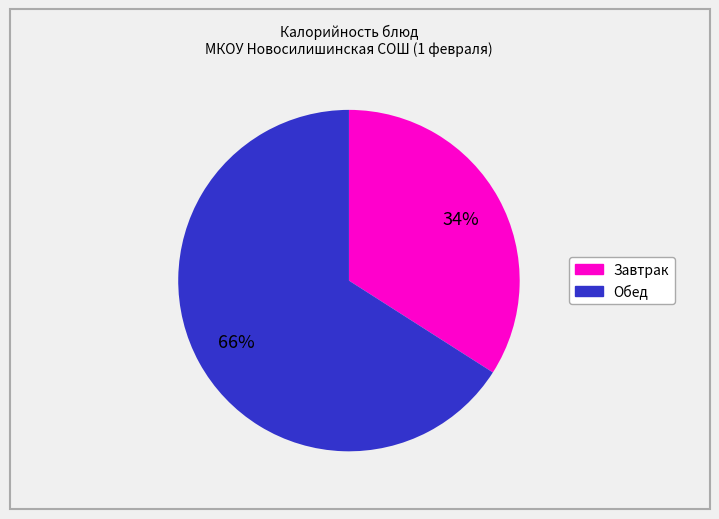

To the nearest percent, what is the average slice percentage?

50%